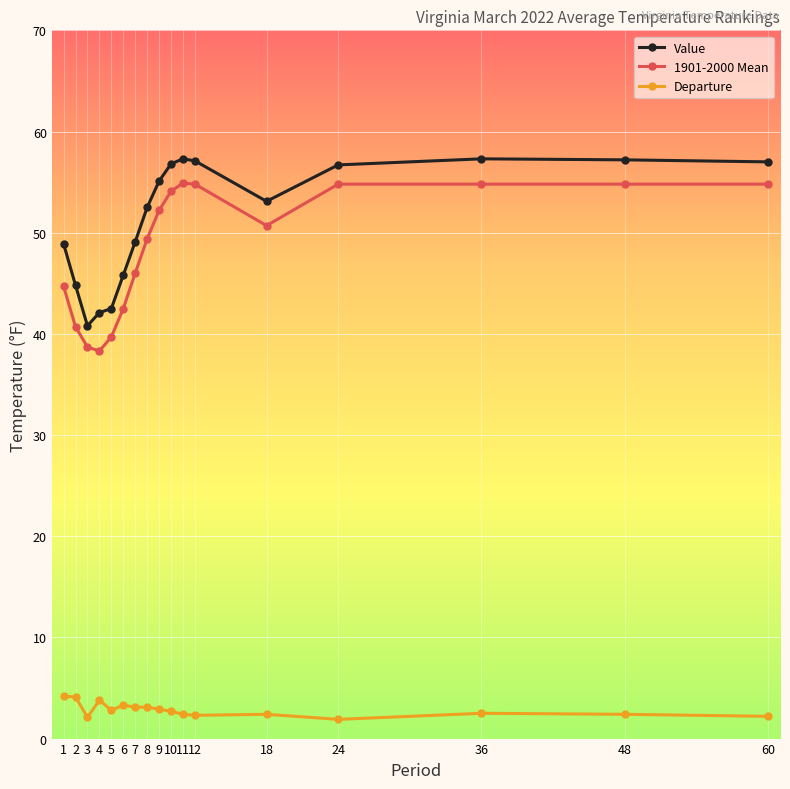

True or false: Value and Departure cross at least once.

False